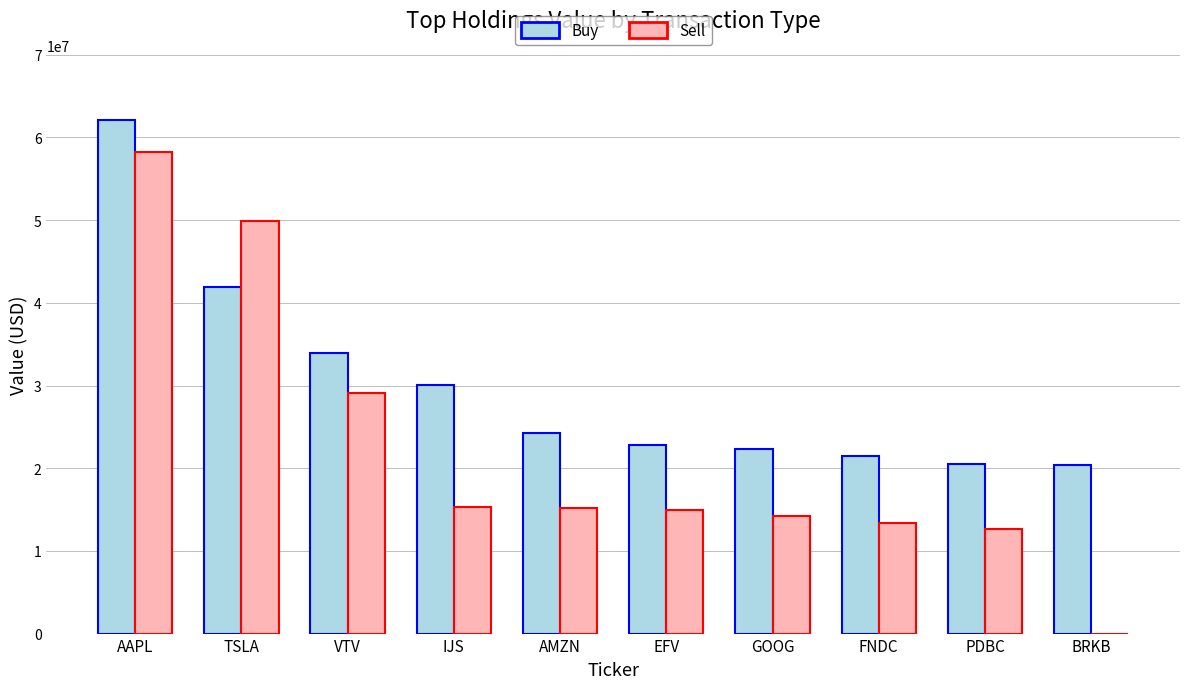

What is the sum of all Buy values?

299875000